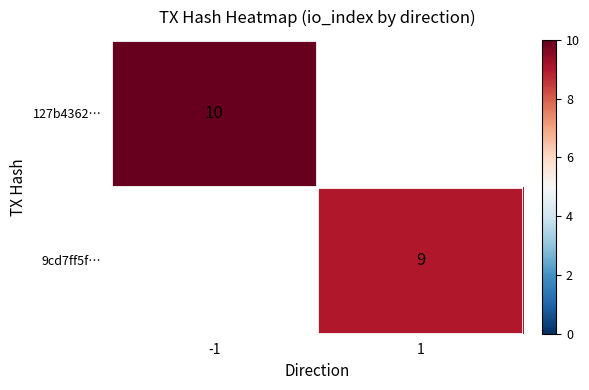

The value of 9cd7ff5f… at 1 is 9. True or false?

True